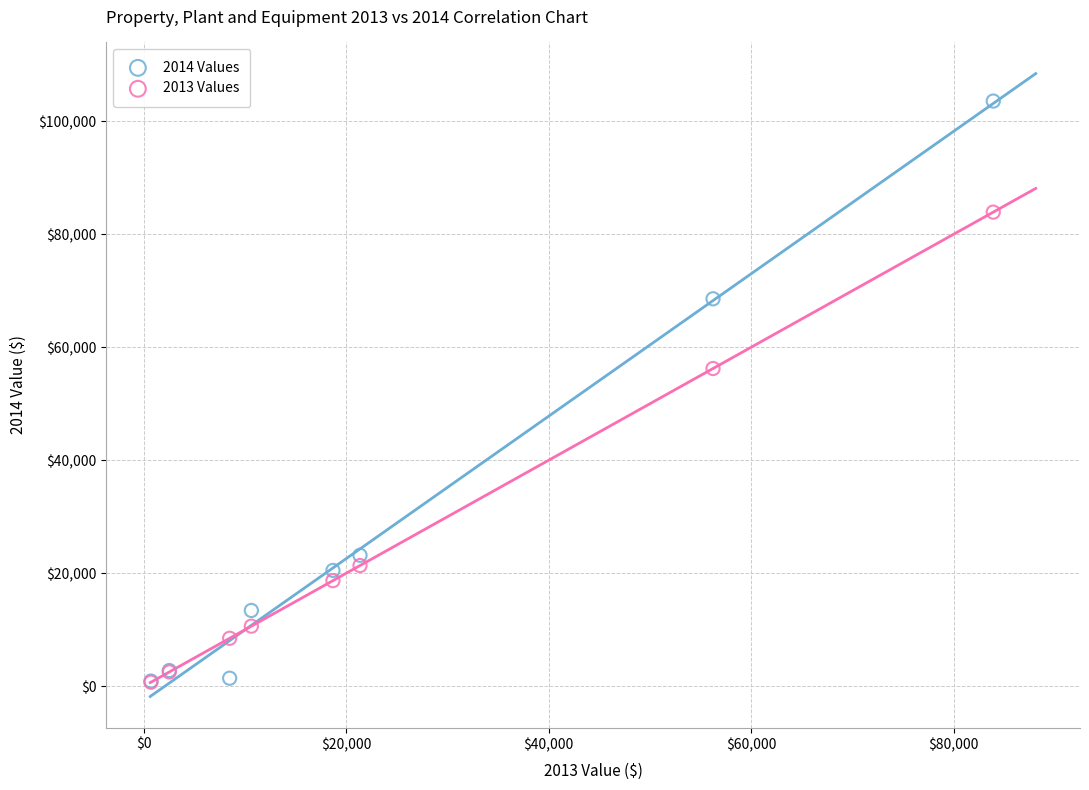

Across all series, what Y value is closest to 52144?

56239